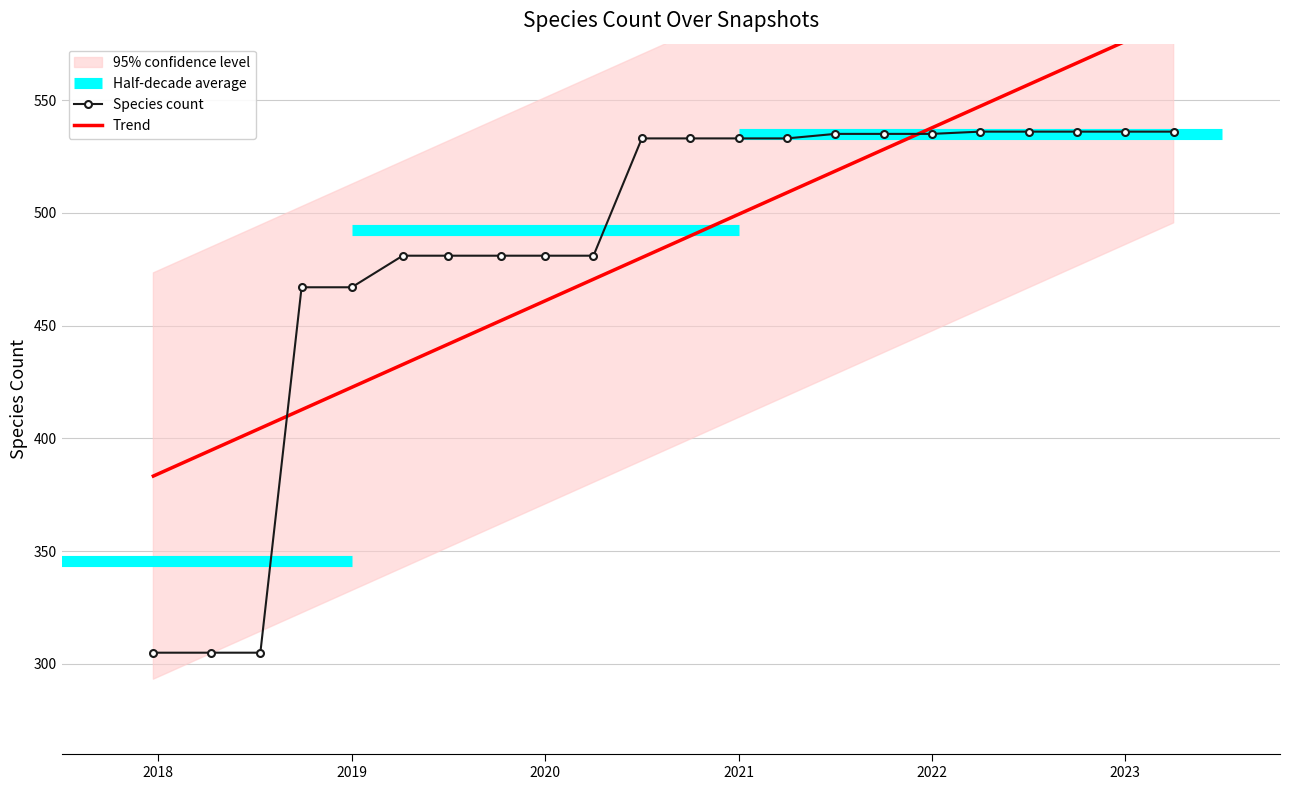

What position from the left is 2020?

9